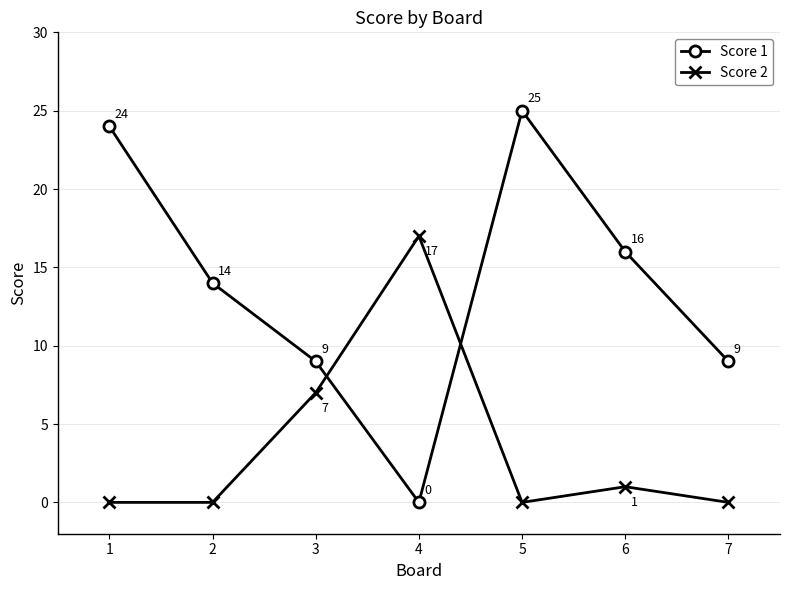

Reading right to left, what are all the values shown in this chart?

Score 1: 7=9	6=16	5=25	4=0	3=9	2=14	1=24
Score 2: 7=0	6=1	5=0	4=17	3=7	2=0	1=0